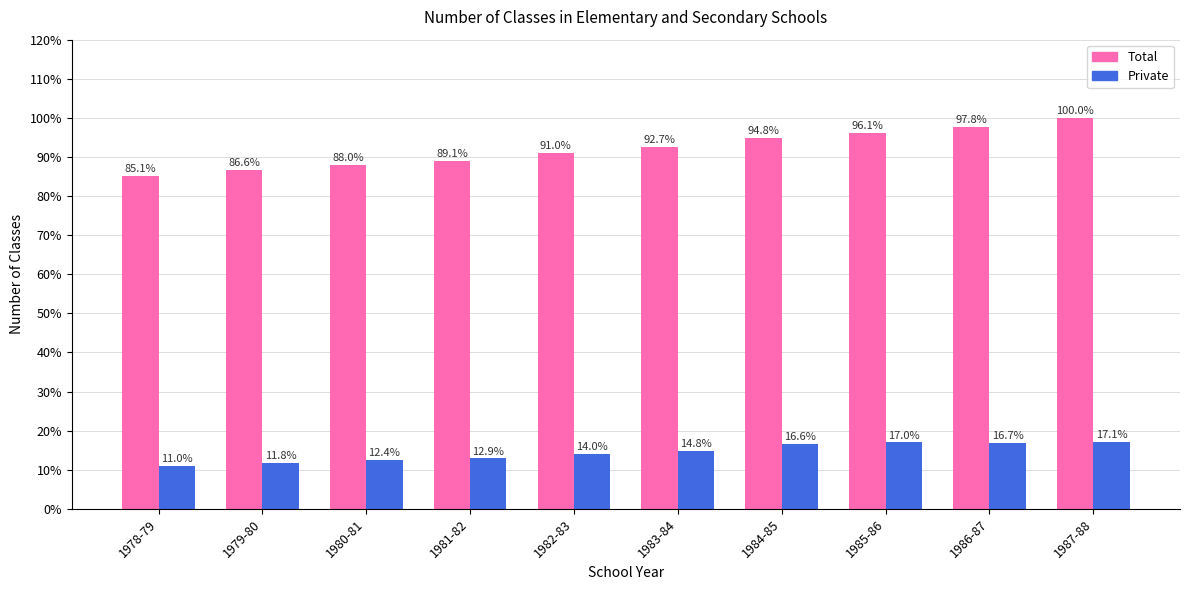

The Total series shows 148.8 at 1978-79. True or false?

False